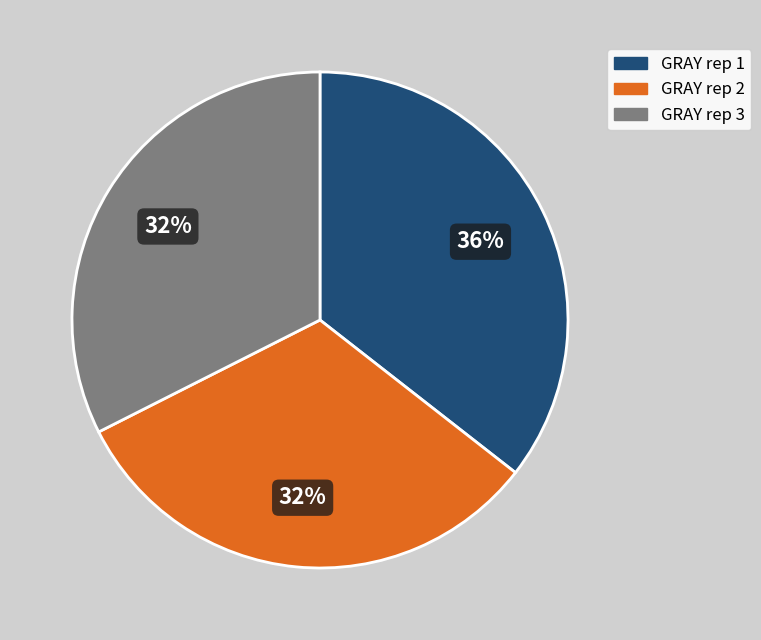

How many segments does this pie chart have?

3